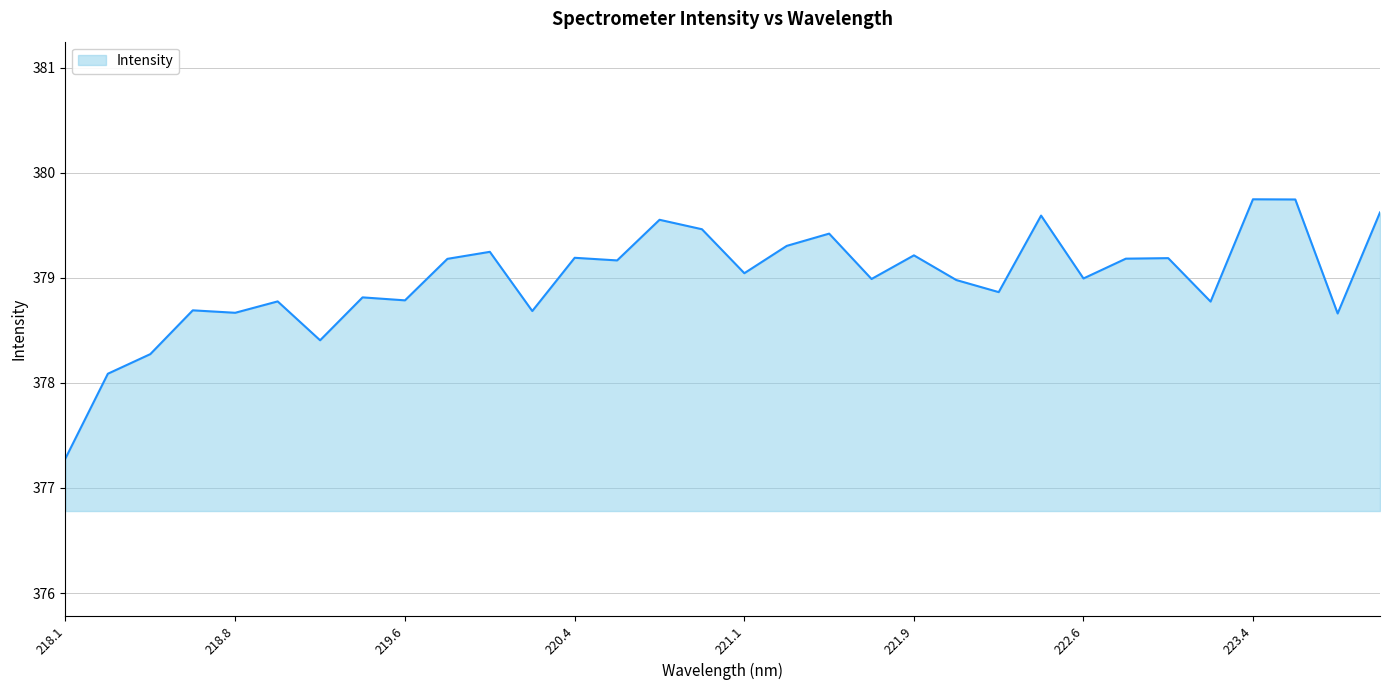

What is the difference between the maximum and minimum values?

2.5